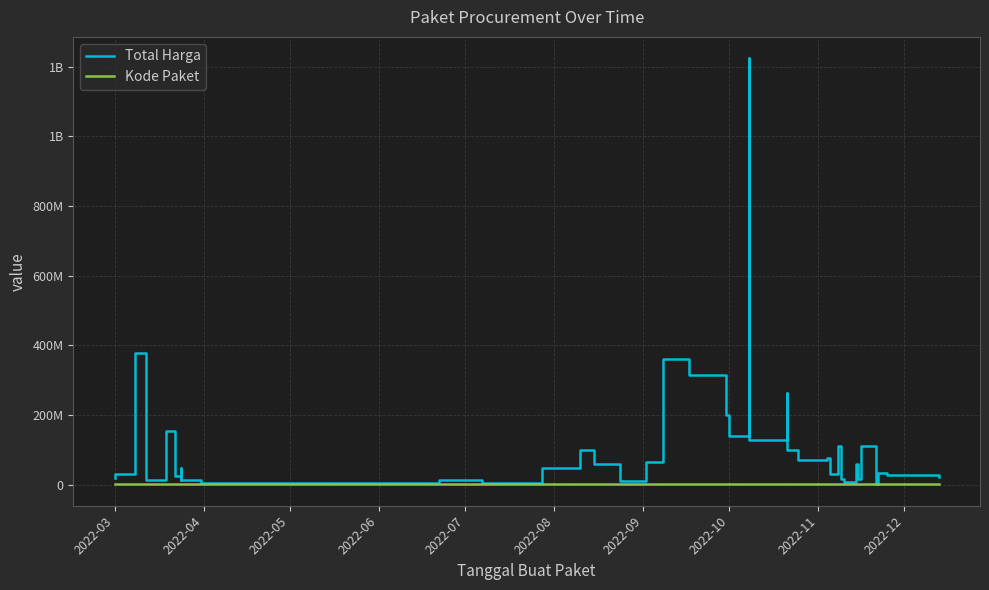

At how many categories does at least one series exceed 339488784?

3